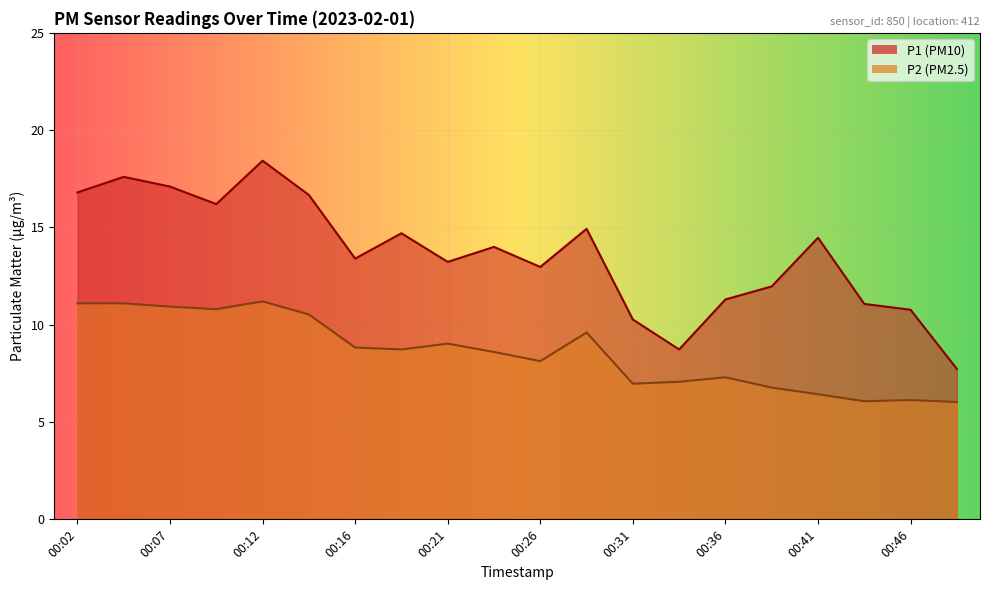

True or false: P1 has a value of 8.9 at 00:14.

False